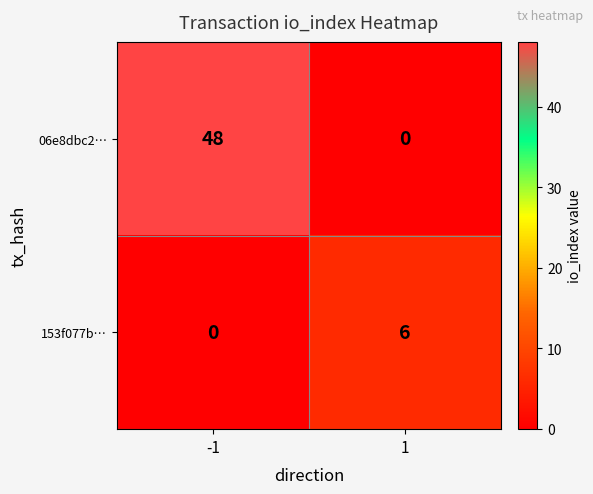

Which series has the largest total across all categories?

06e8dbc2…